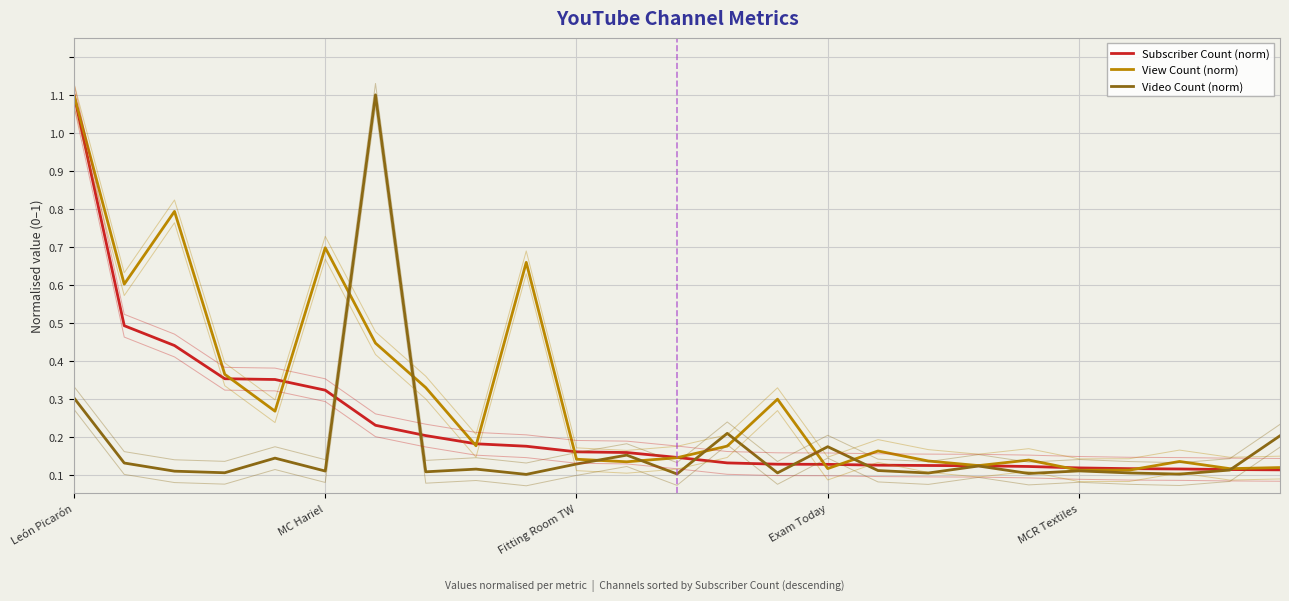

What position from the left is 8?

9